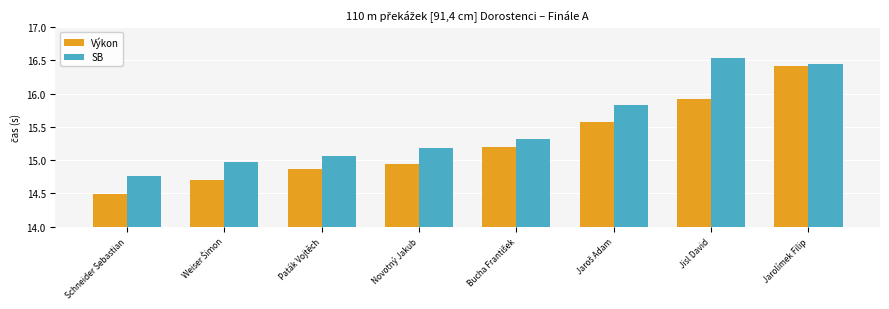

What is the sum of the SB values at Paták Vojtěch and Jarolímek Filip?

31.5